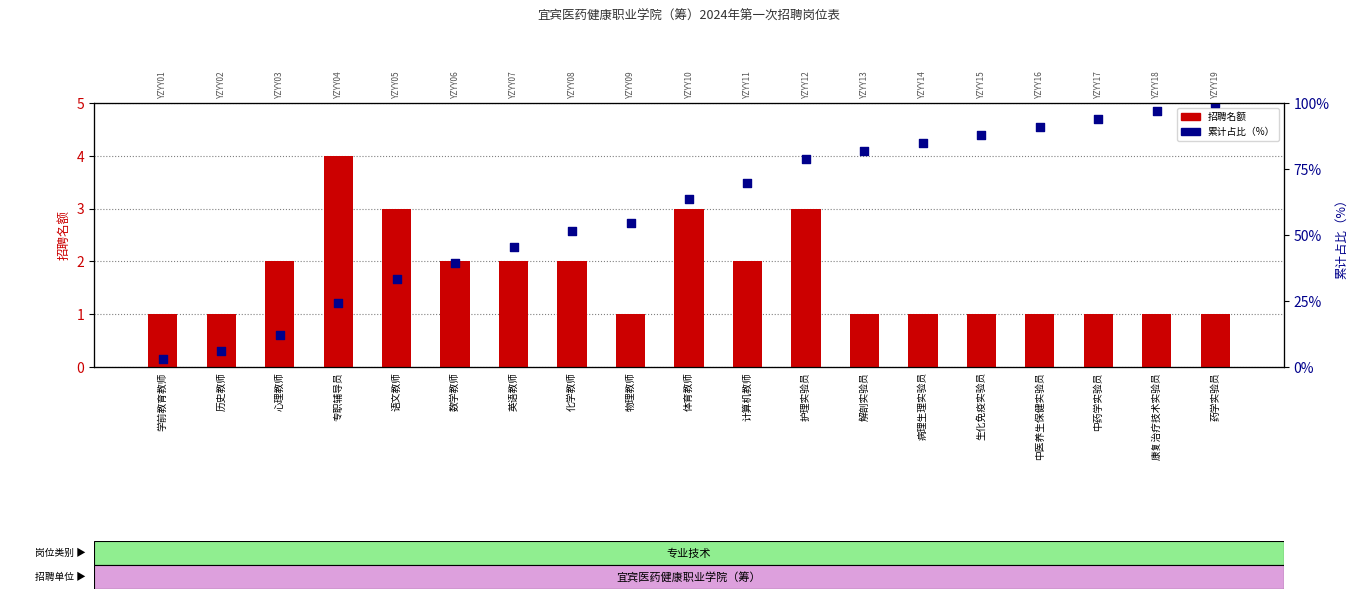

Which series contains the lowest Y value?

招聘名额